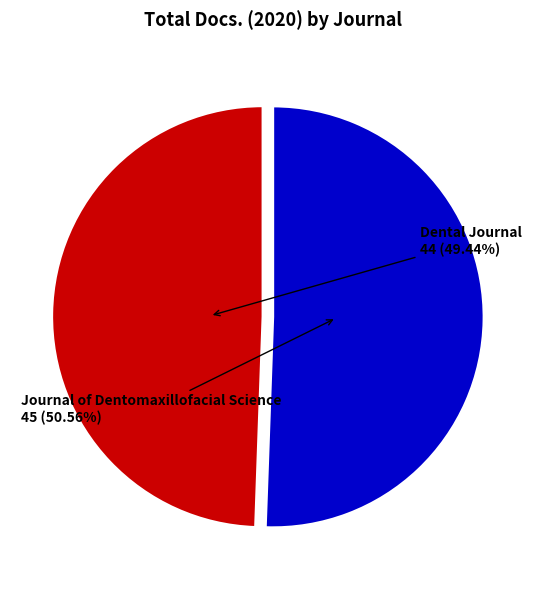

Does Journal of Dentomaxillofacial Science account for over 50% of the chart?

Yes